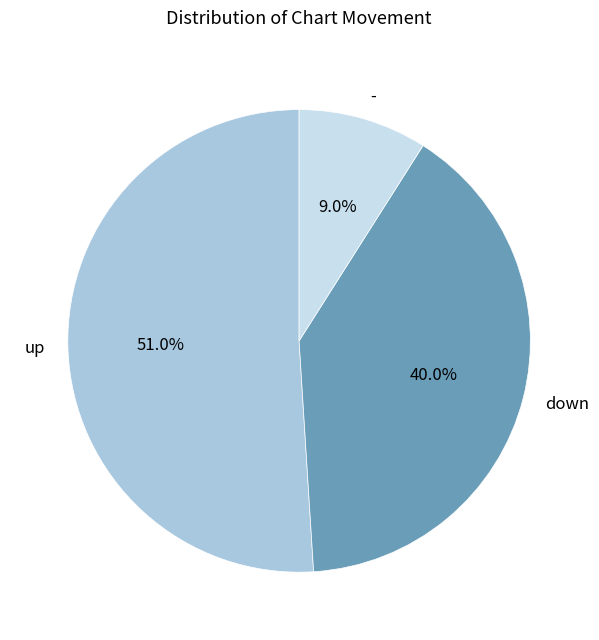

What portion of the pie excludes up?

49.0%